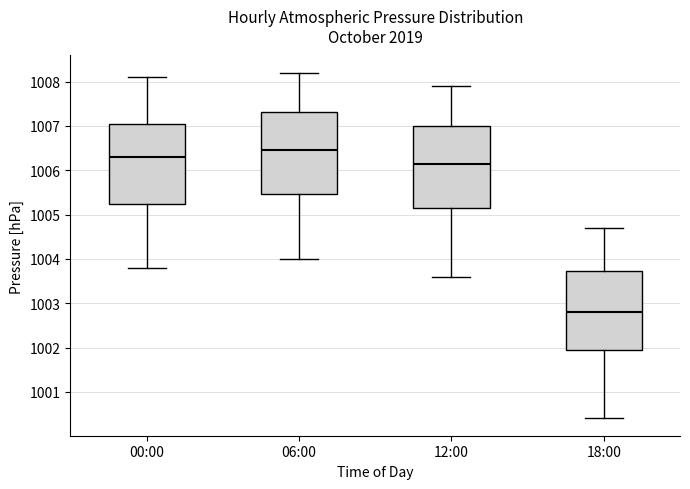

Reading left to right, transcribe this box plot: for each box, give where its median line is, the range the box spans, and where its two whiskers end, as read against the y-axis. The values are not printed on the chart, so give them approximately, as read against the axis.

00:00: median 1006.3, box 1005.3 to 1007.1, whiskers 1003.8 to 1008.1
06:00: median 1006.5, box 1005.5 to 1007.3, whiskers 1004.0 to 1008.2
12:00: median 1006.2, box 1005.2 to 1007.0, whiskers 1003.6 to 1007.9
18:00: median 1002.8, box 1002.0 to 1003.7, whiskers 1000.4 to 1004.7